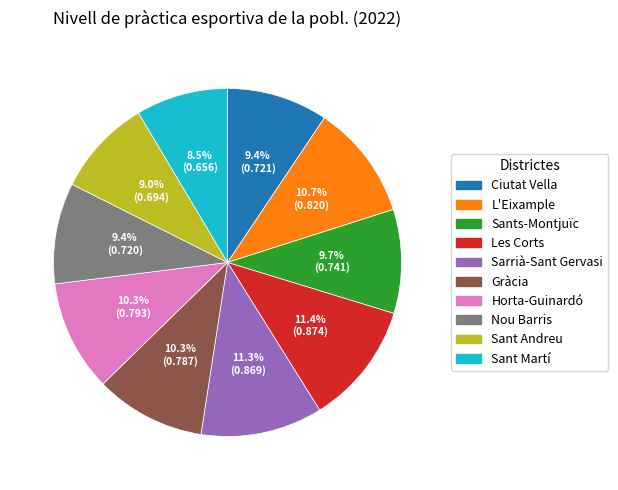

Between Horta-Guinardó and Sant Martí, which is larger?

Horta-Guinardó